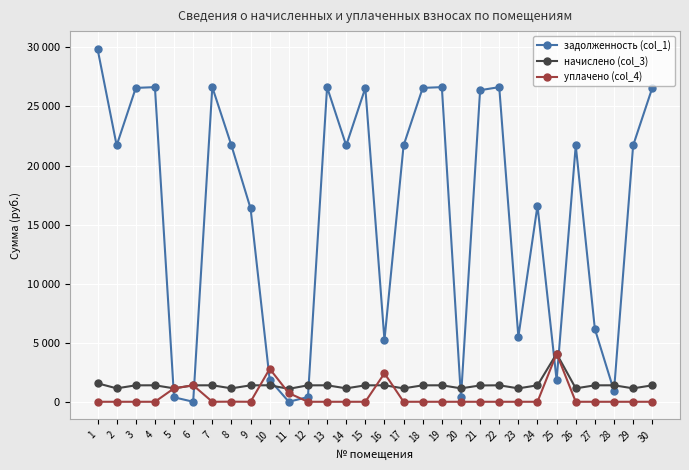

What are all the series names shown in the legend?

задолженность (col_1), начислено (col_3), уплачено (col_4)